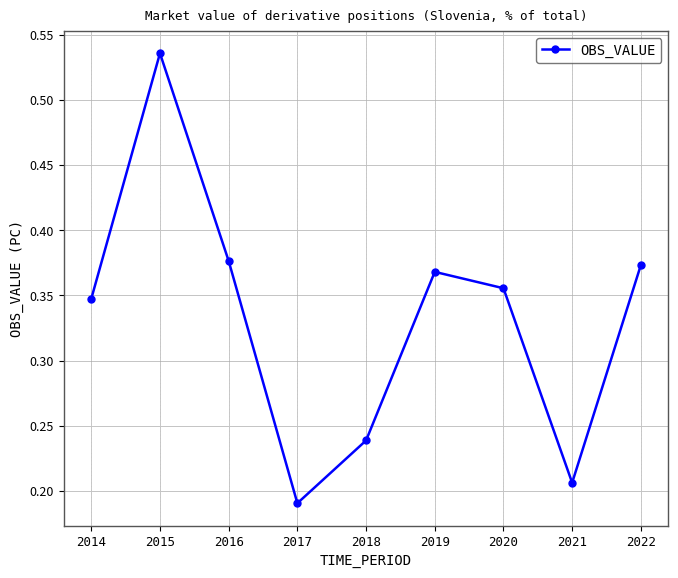

The chart shows a value of 0.1 at 2017. True or false?

False